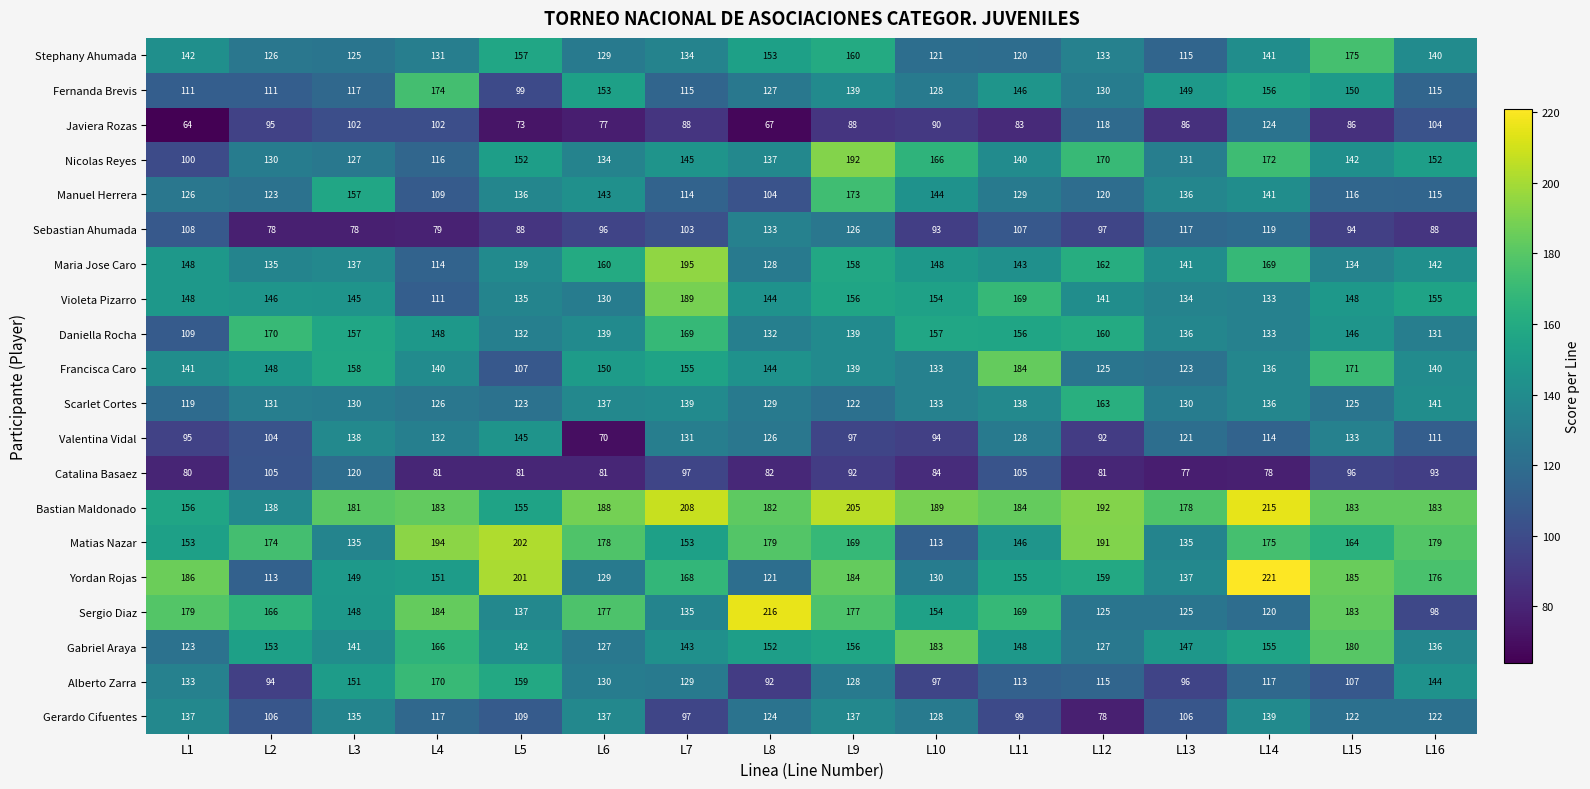

At which category does the chart reach its minimum across all series?

L1